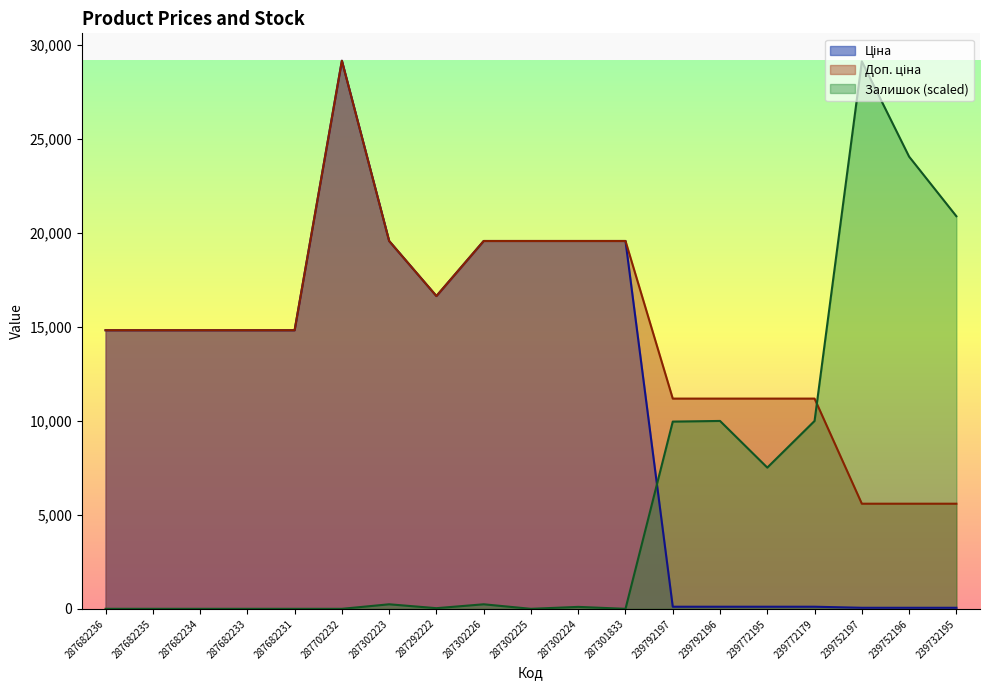

The Ціна series shows 29152.3 at 287702232. True or false?

True